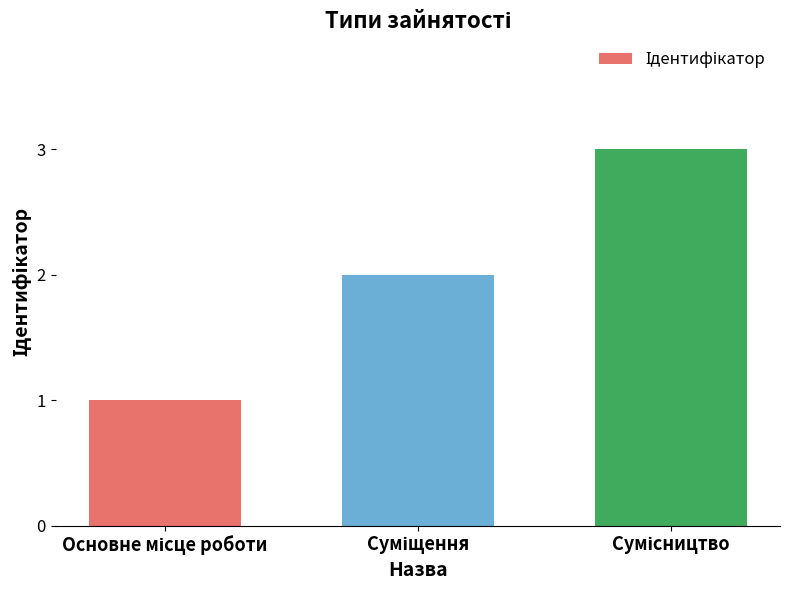

How many categories are shown in the chart?

3